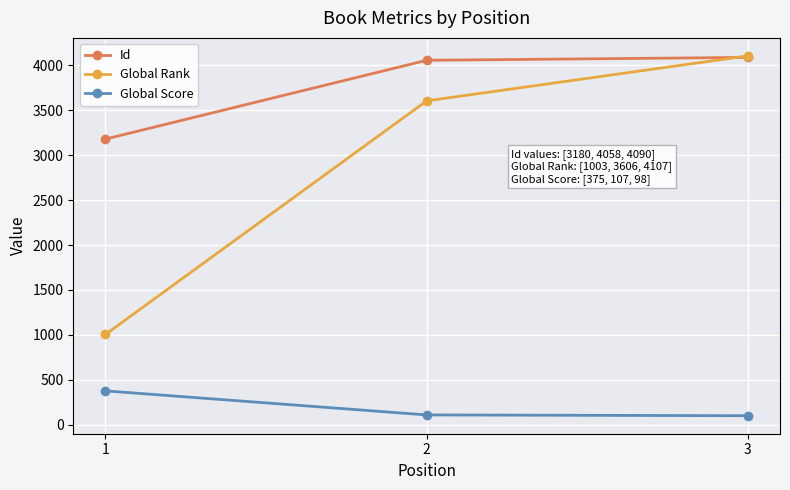

Which category has the highest value across all series?

3